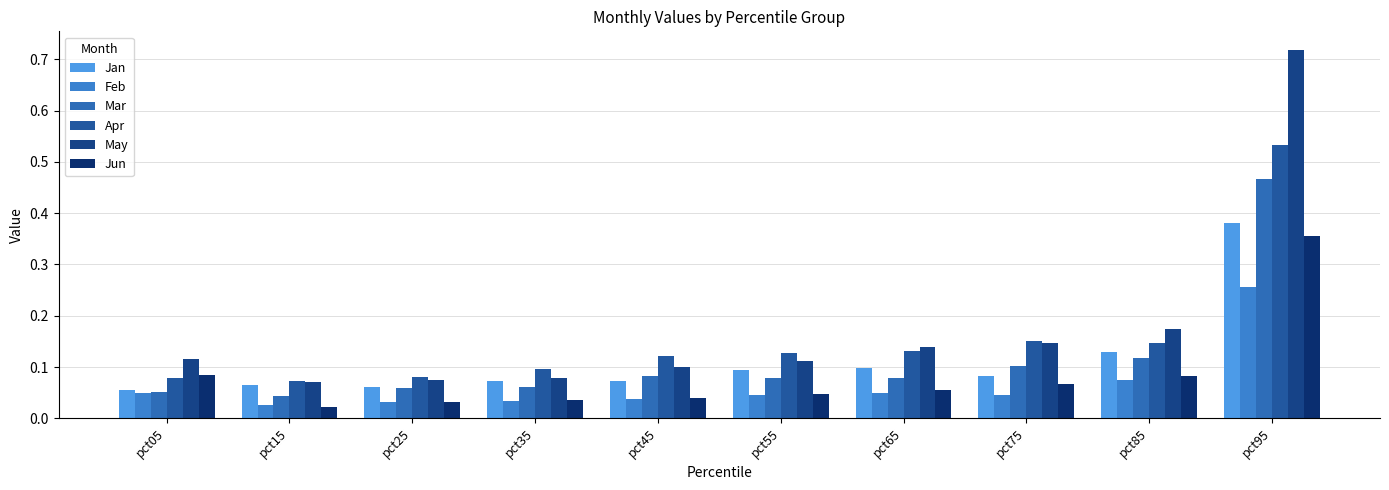

True or false: Jan has a value of 0.1 at pct05.

True